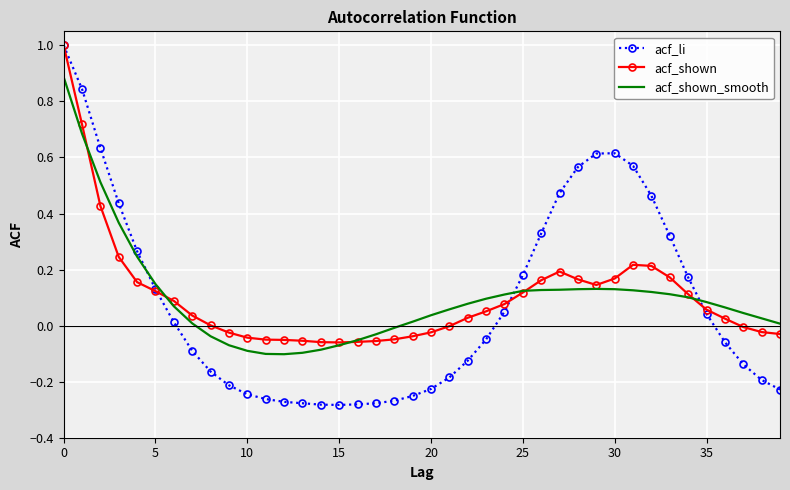

What is the difference between the maximum and minimum values in the acf_li series?

1.3